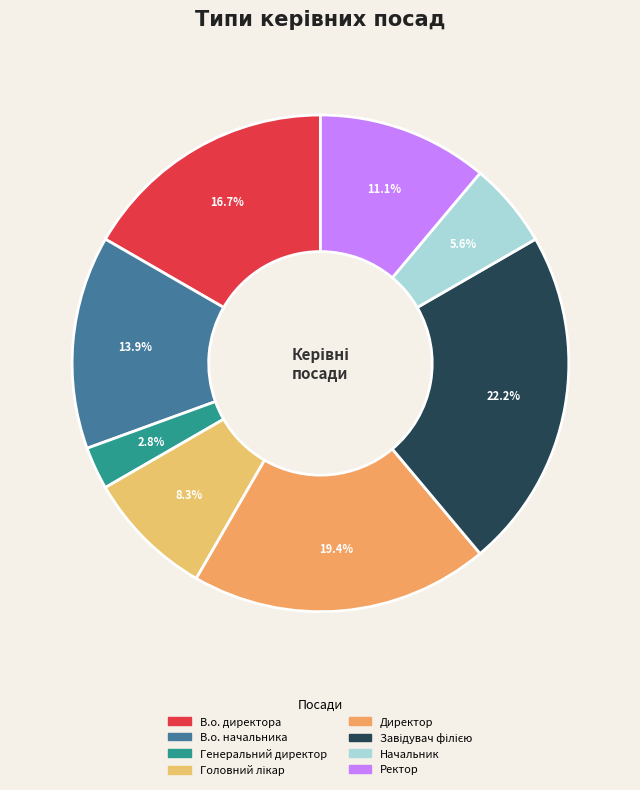

What percentage is the Головний лікар slice, to the nearest percent?

8%